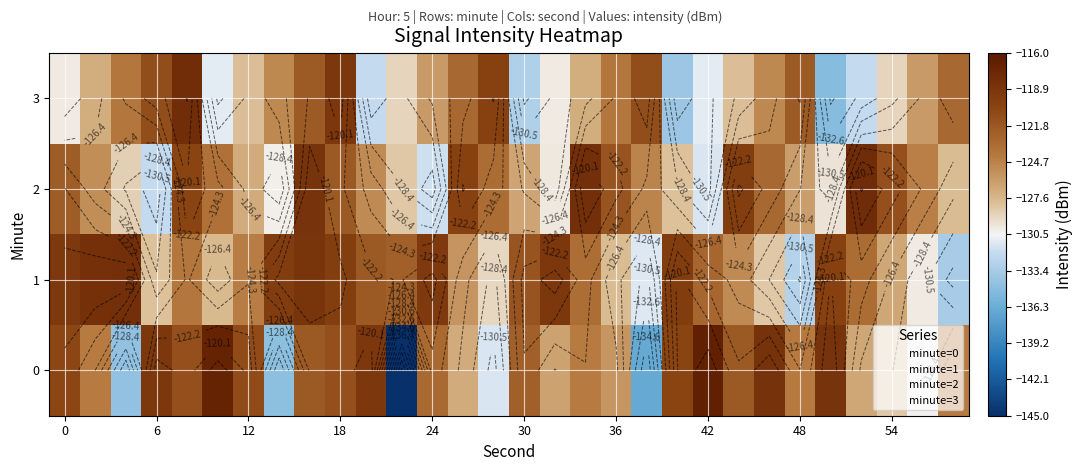

Which series has the largest total across all categories?

row_1